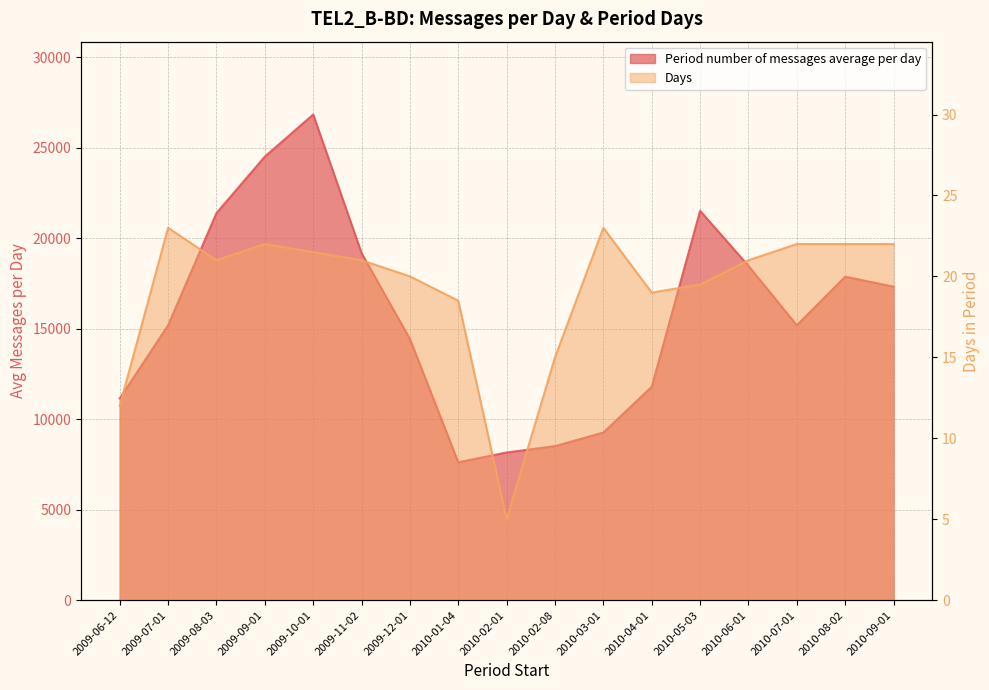

Where is Days nearest to the value 14?

2010-02-08